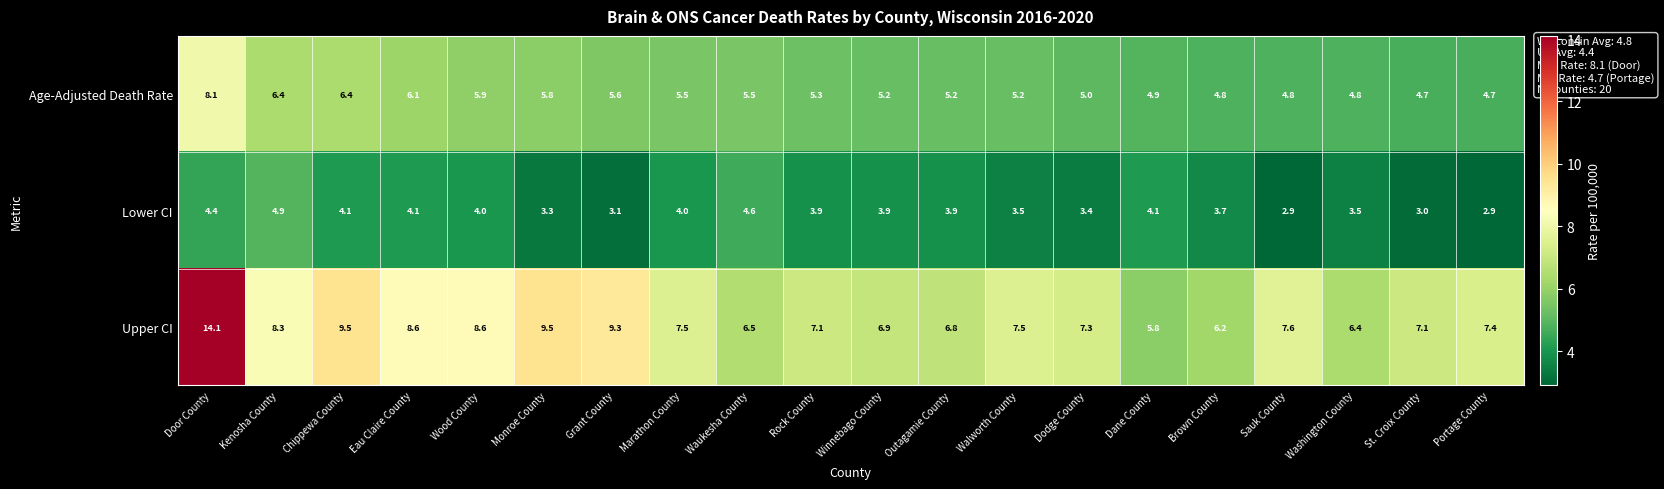

At Washington County, list the series in order from smallest to largest.

Lower CI, Age-Adjusted Death Rate, Upper CI